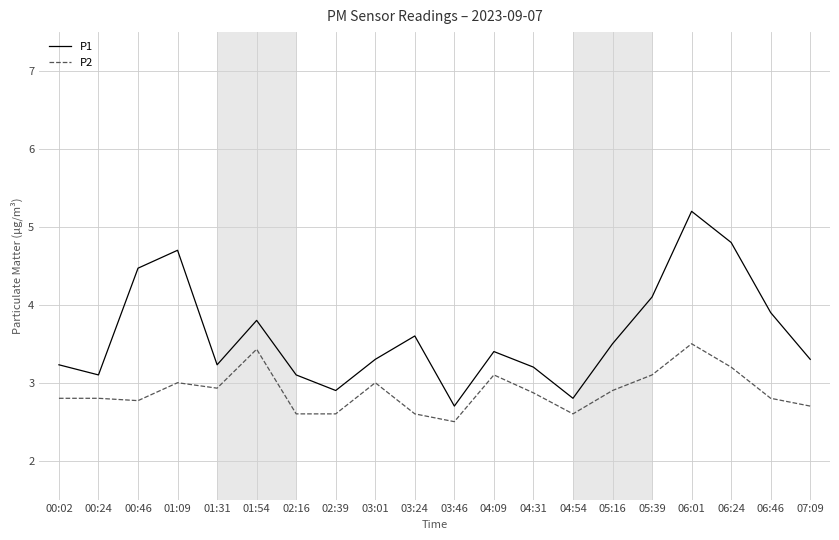

True or false: P2 and P1 intersect in this chart.

False